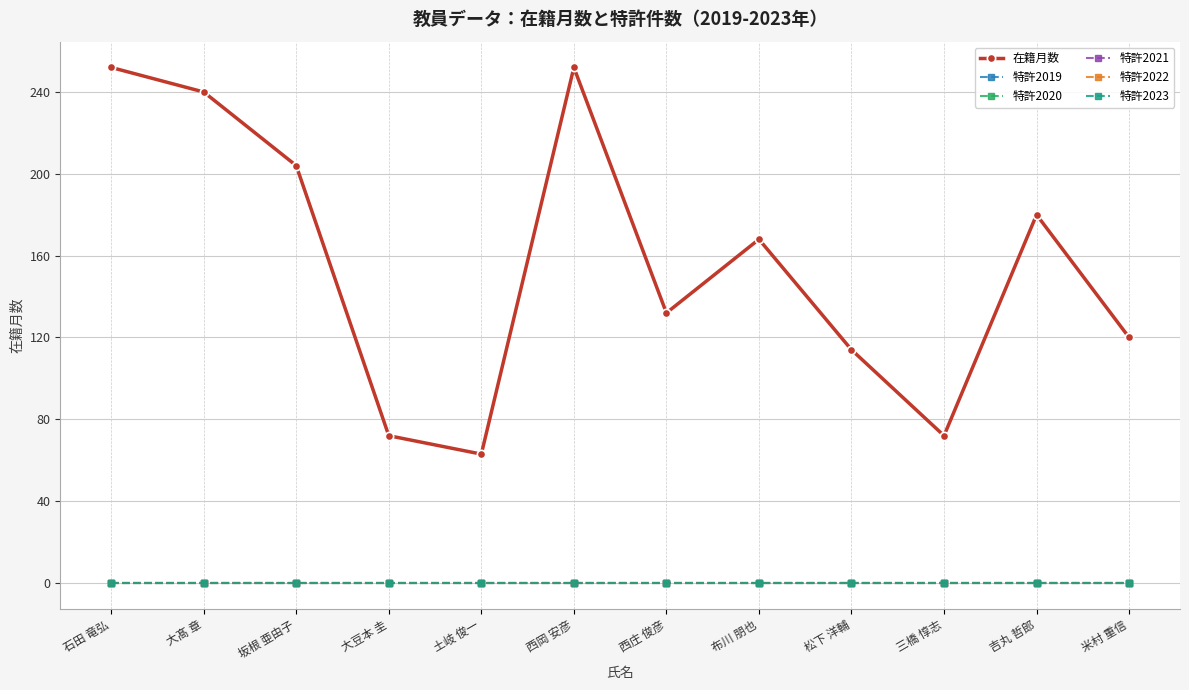

At how many categories does at least one series exceed 100?

9